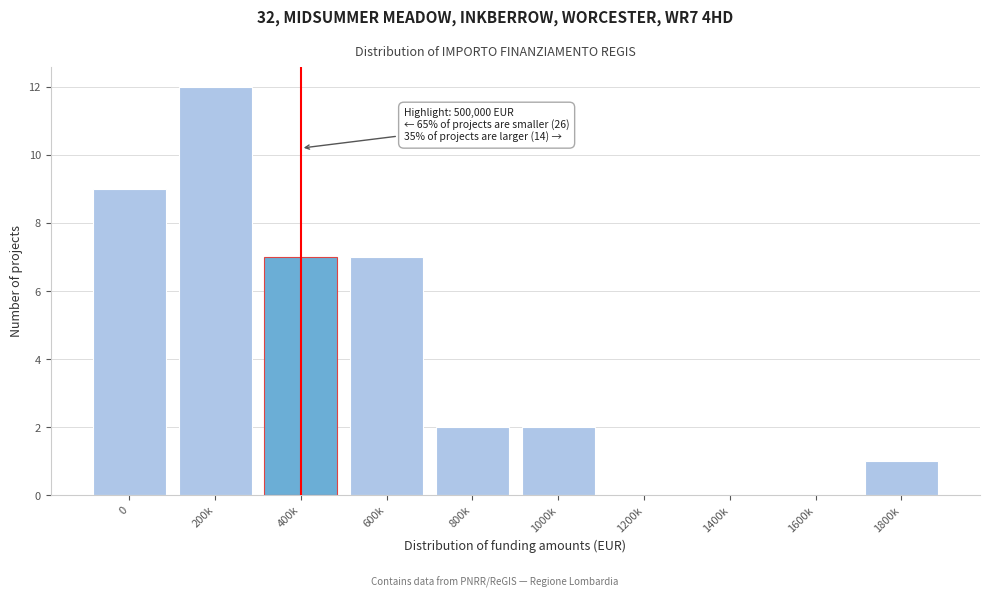

Reading left to right, transcribe all the data shown in this chart.

0=9	200k=12	400k=7	600k=7	800k=2	1000k=2	1200k=0	1400k=0	1600k=0	1800k=1